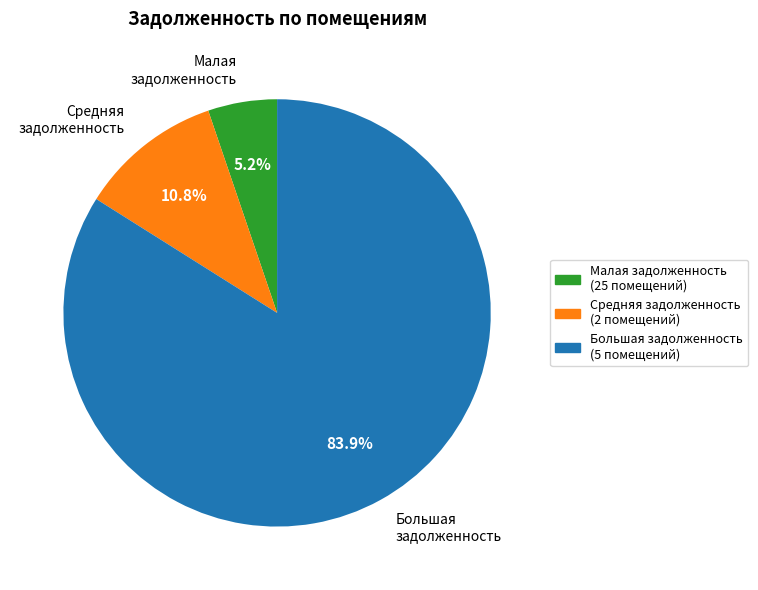

Combined, do Средняя задолженность and Малая задолженность account for over 50%?

No